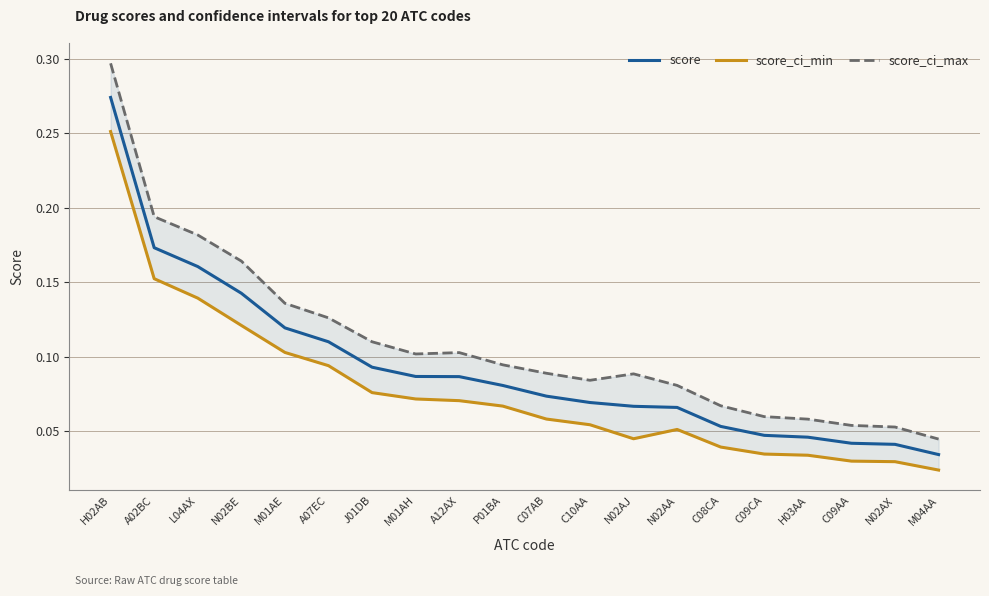

The value of score_ci_min at C09CA is 0.0. True or false?

False